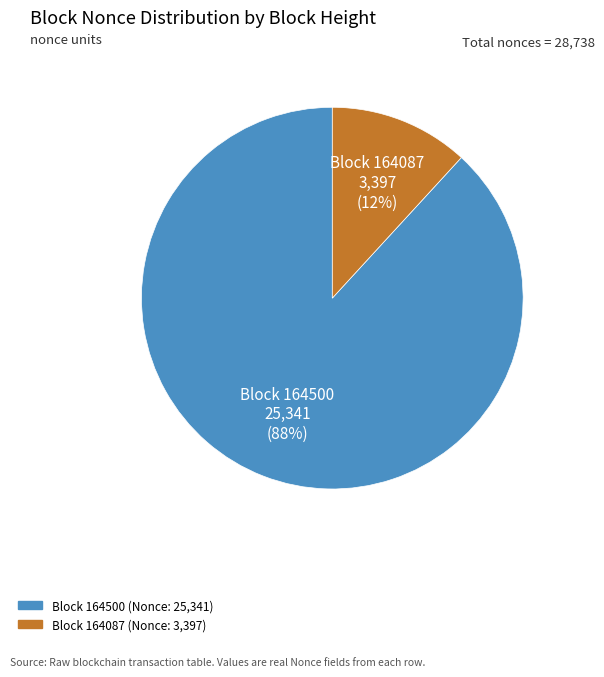

Is there any slice that represents more than half of the pie?

Yes